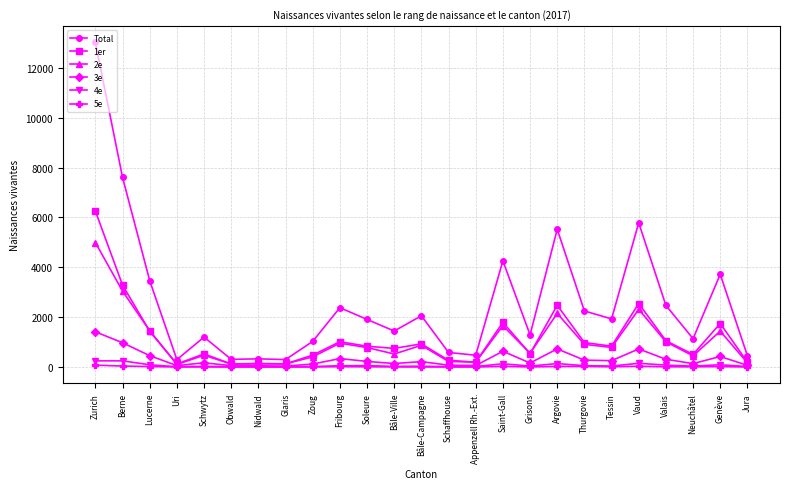

Is the value of 4e at Genève greater than the value of 1er at Soleure?

No